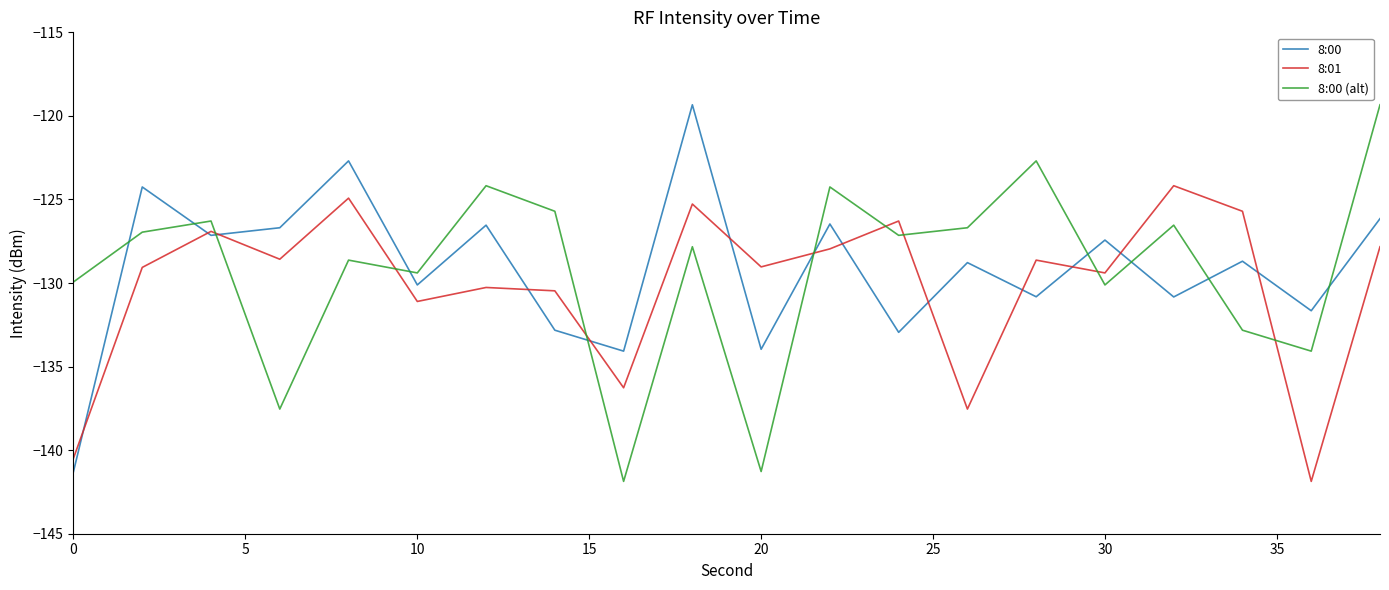

What is the average value of the 8:00 (alt) series?

-129.2